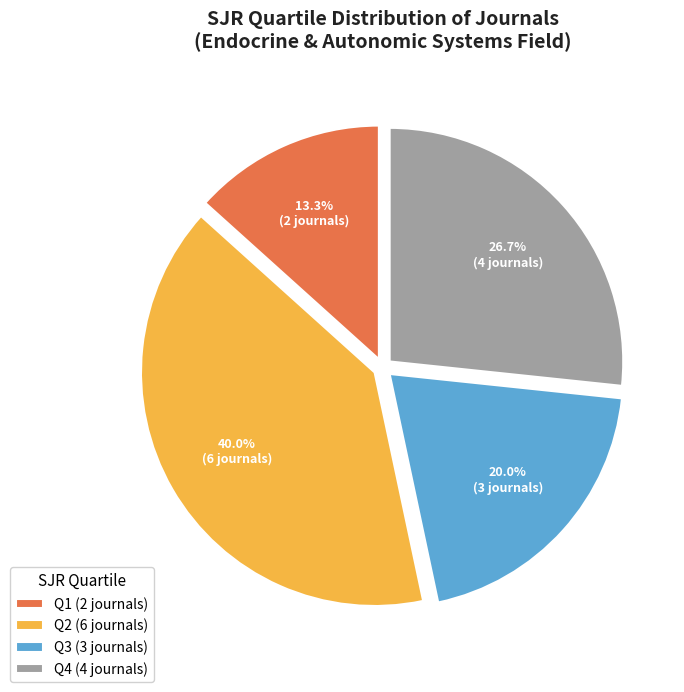

Rank the categories by value from highest to lowest.

Q2 (6 journals), Q4 (4 journals), Q3 (3 journals), Q1 (2 journals)